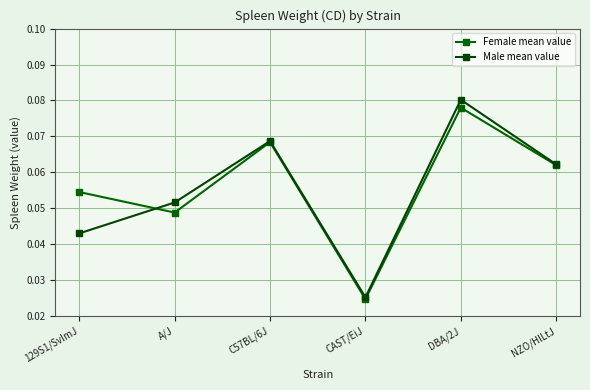

The Female mean value series shows 0.0 at DBA/2J. True or false?

False